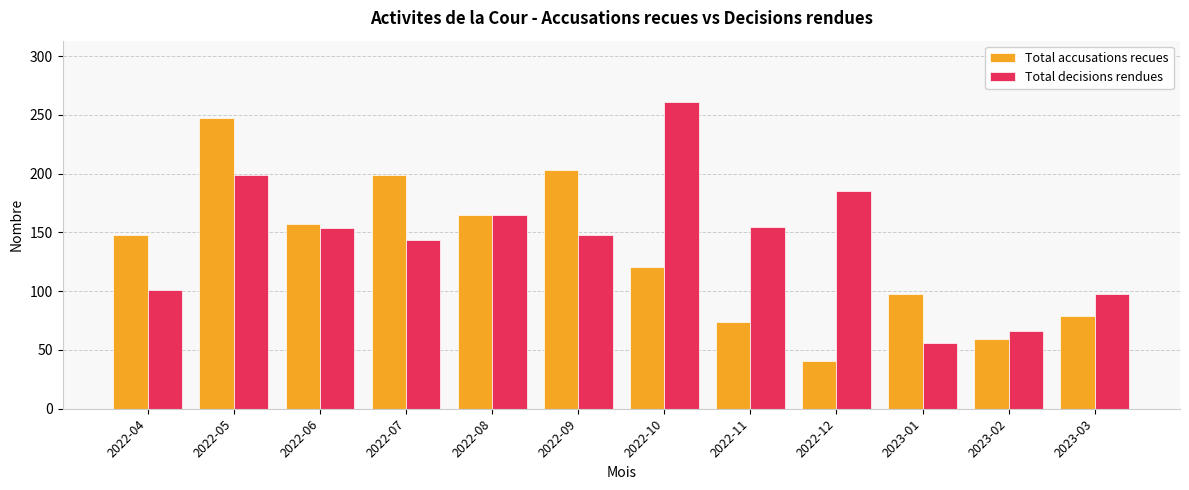

How many data points in Total decisions rendues are less than 154?

6